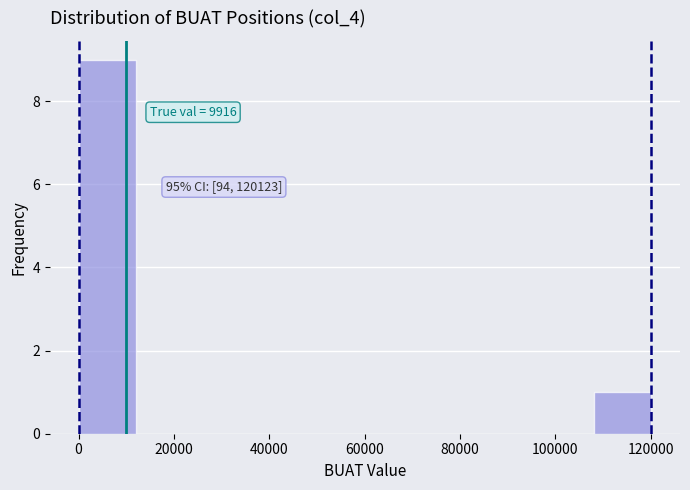

Which range on the x-axis has the tallest bar?

0 to 12000